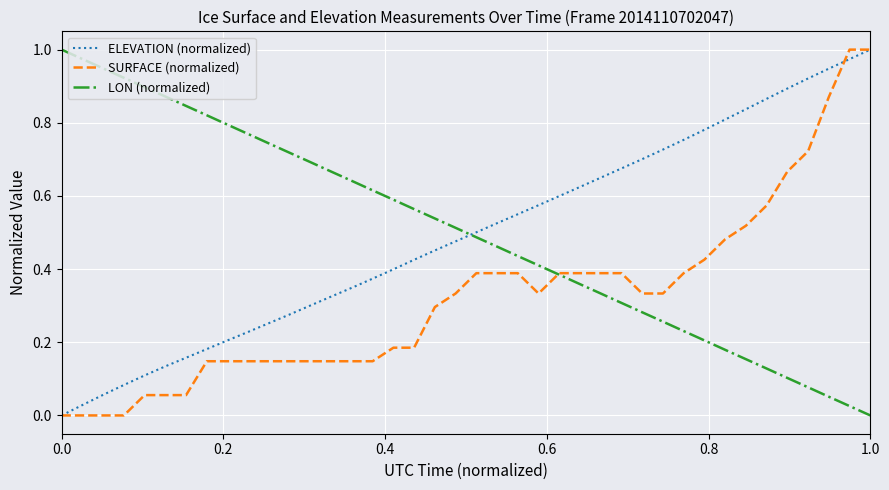

How many lines are shown in the chart?

3